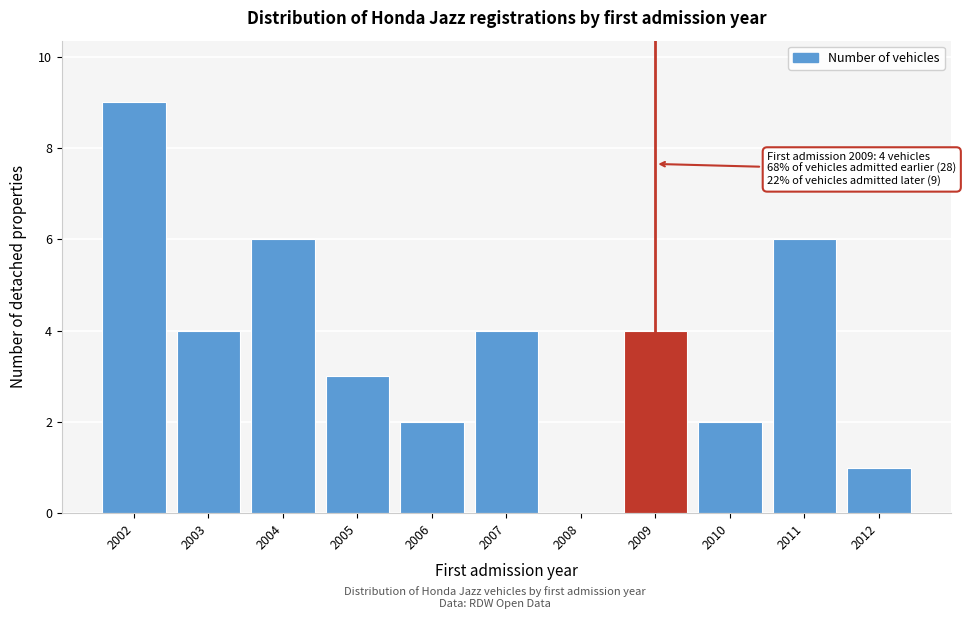

Reading left to right, transcribe all the data shown in this chart.

2002=9	2003=4	2004=6	2005=3	2006=2	2007=4	2008=0	2009=4	2010=2	2011=6	2012=1